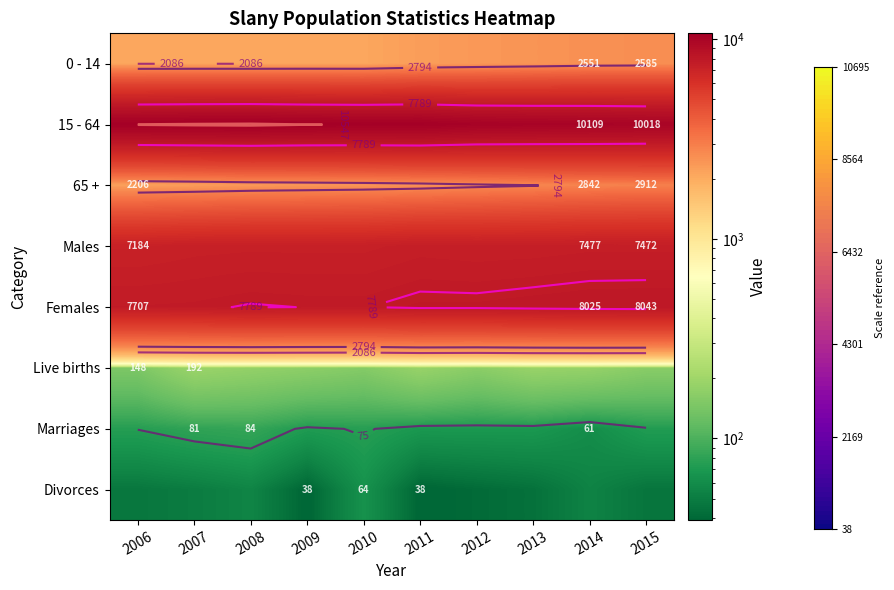

What is the minimum value shown in the chart?

38